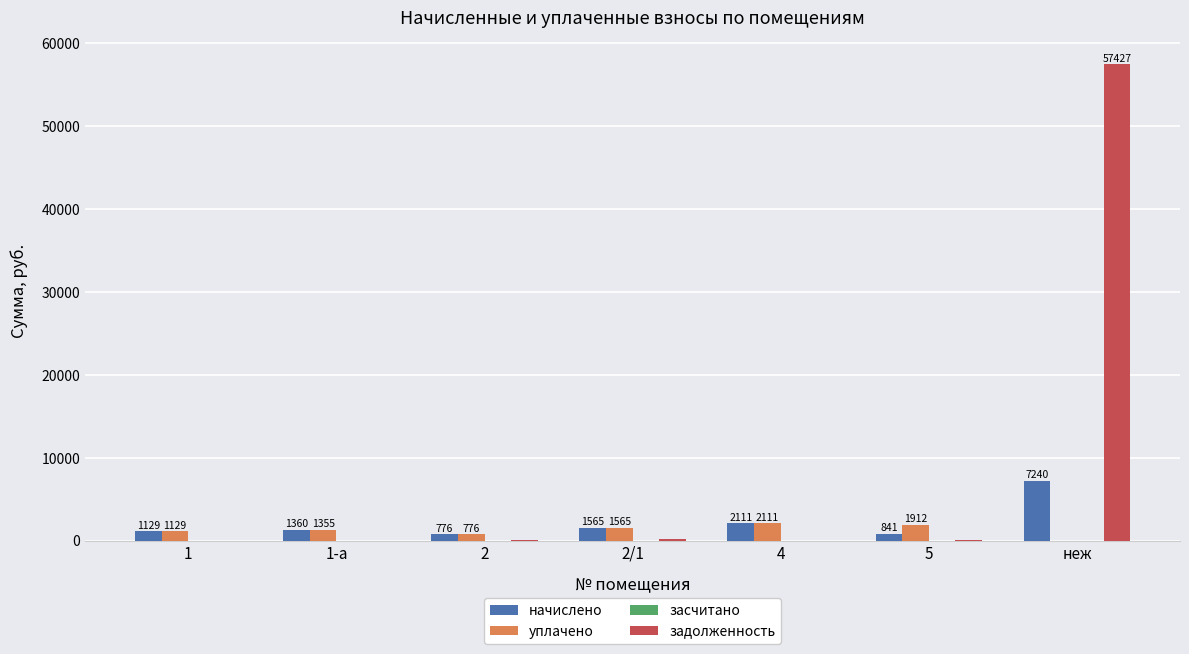

How many values in the задолженность series exceed 86?

4